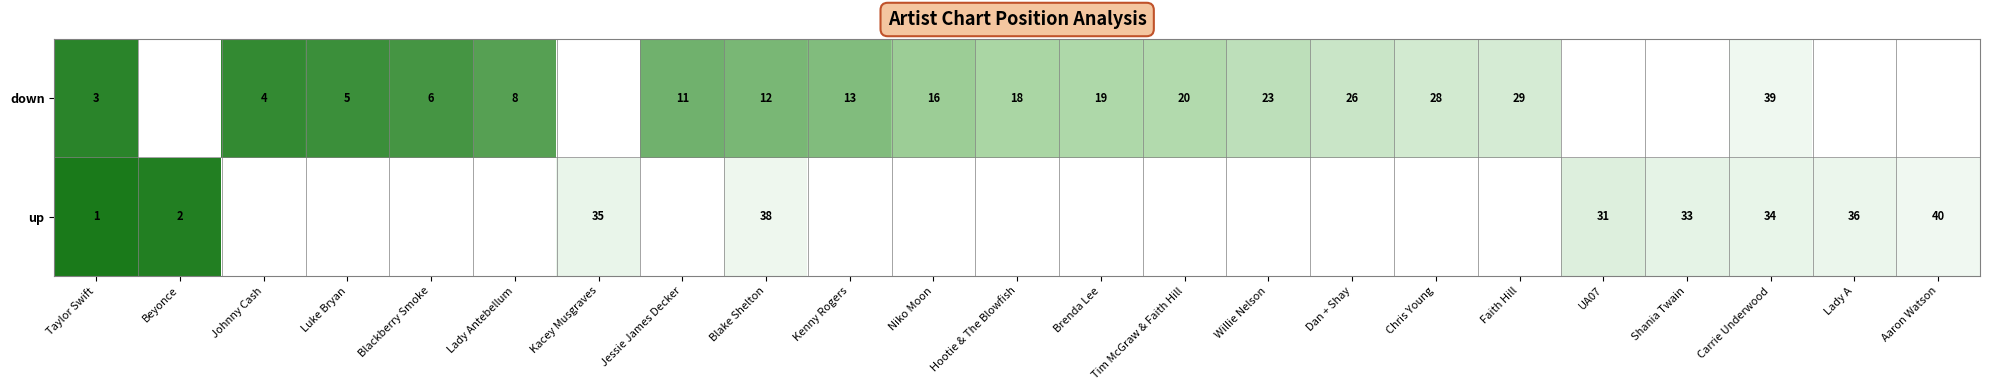

The down series shows 10 at Blackberry Smoke. True or false?

False